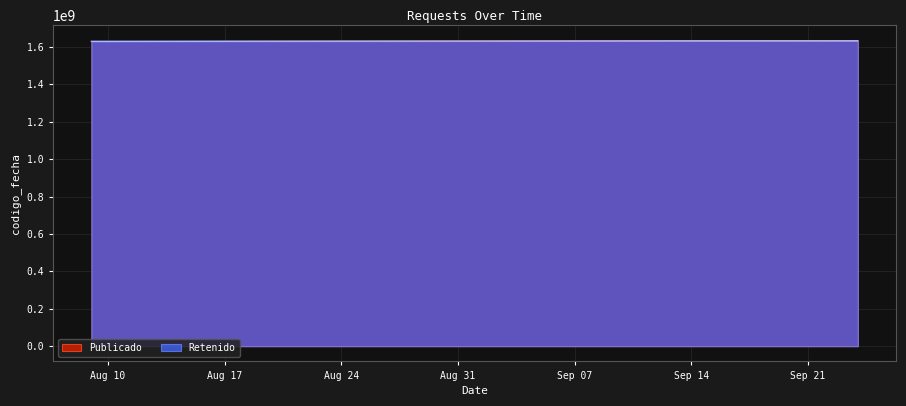

True or false: Retenido and Publicado intersect in this chart.

False